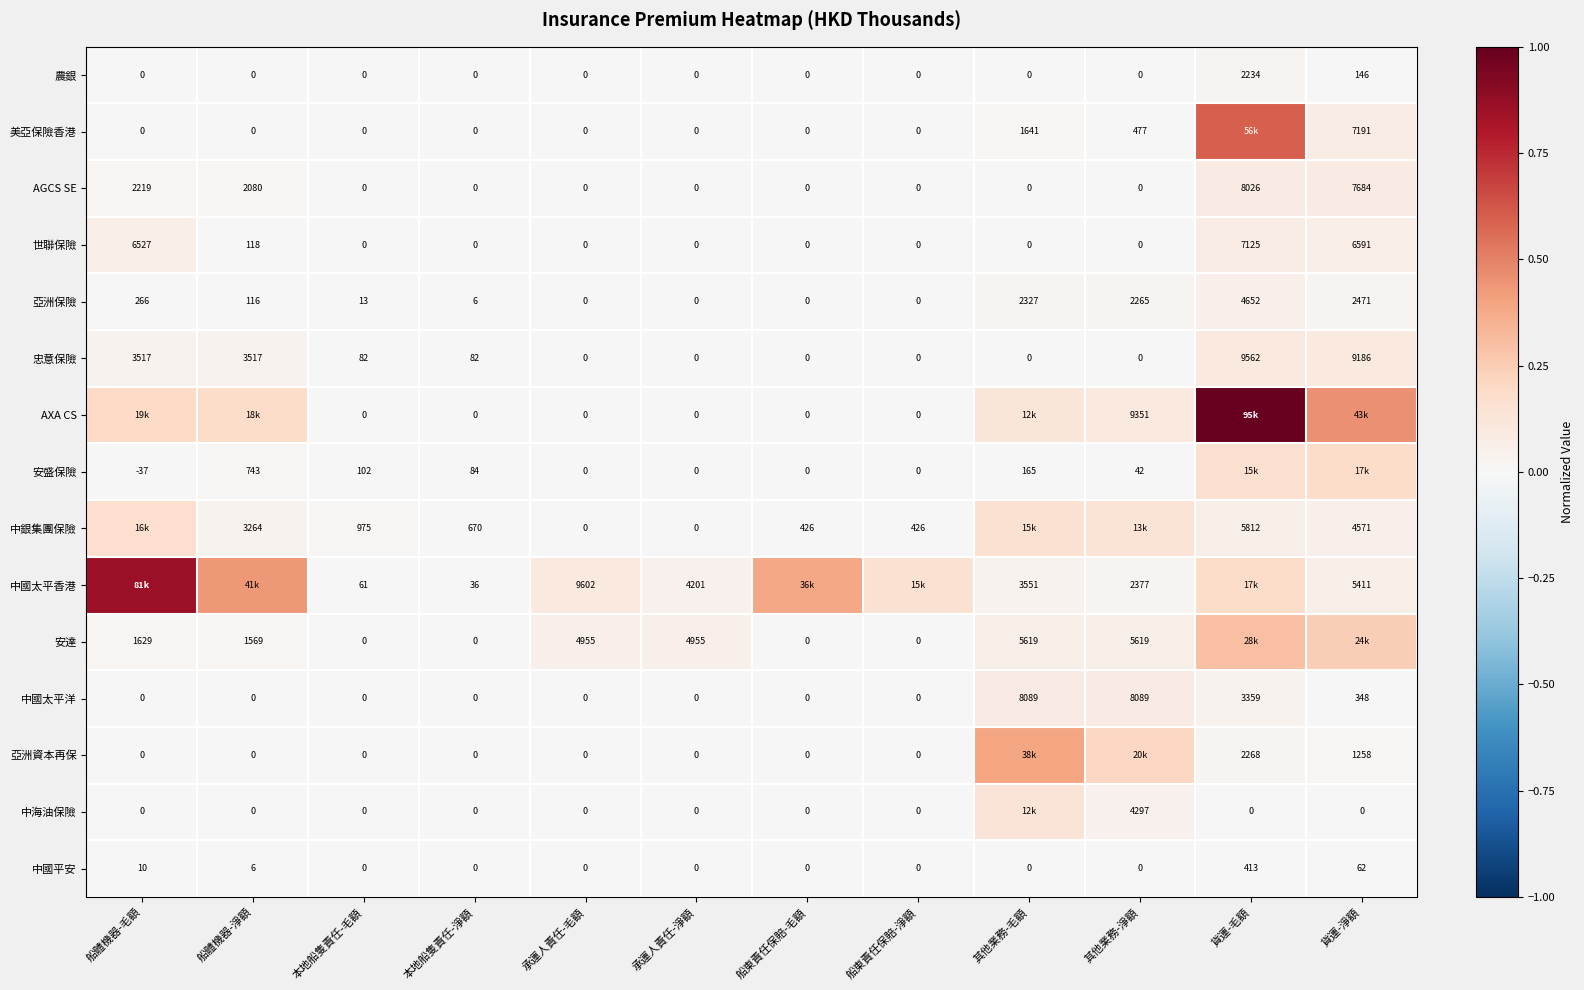

Is the value of 中國太平洋 at 本地船隻責任-淨額 greater than the value of AGCS SE at 貨運-毛額?

No